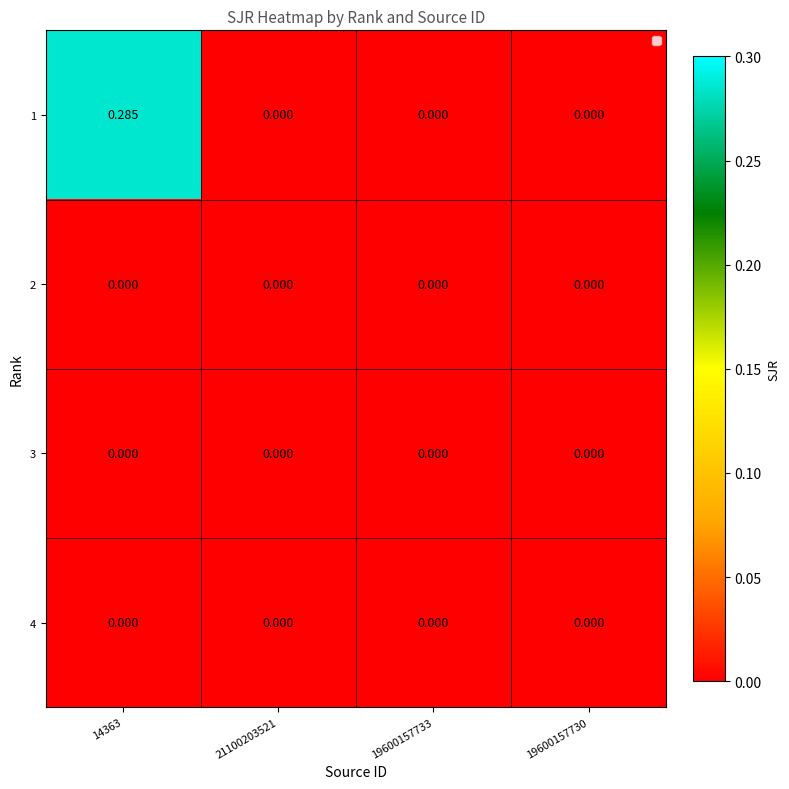

How many series are shown in this chart?

4